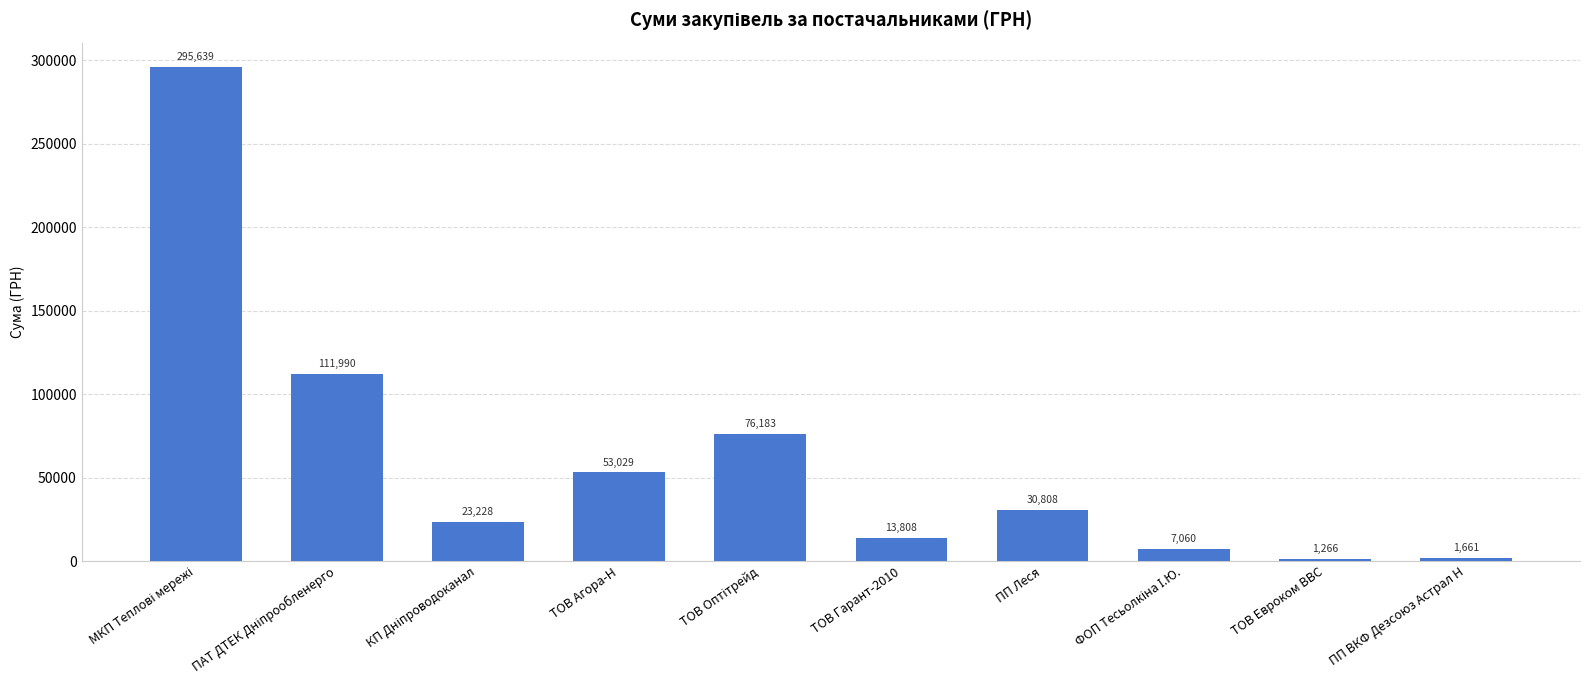

What is the average value?

61467.2